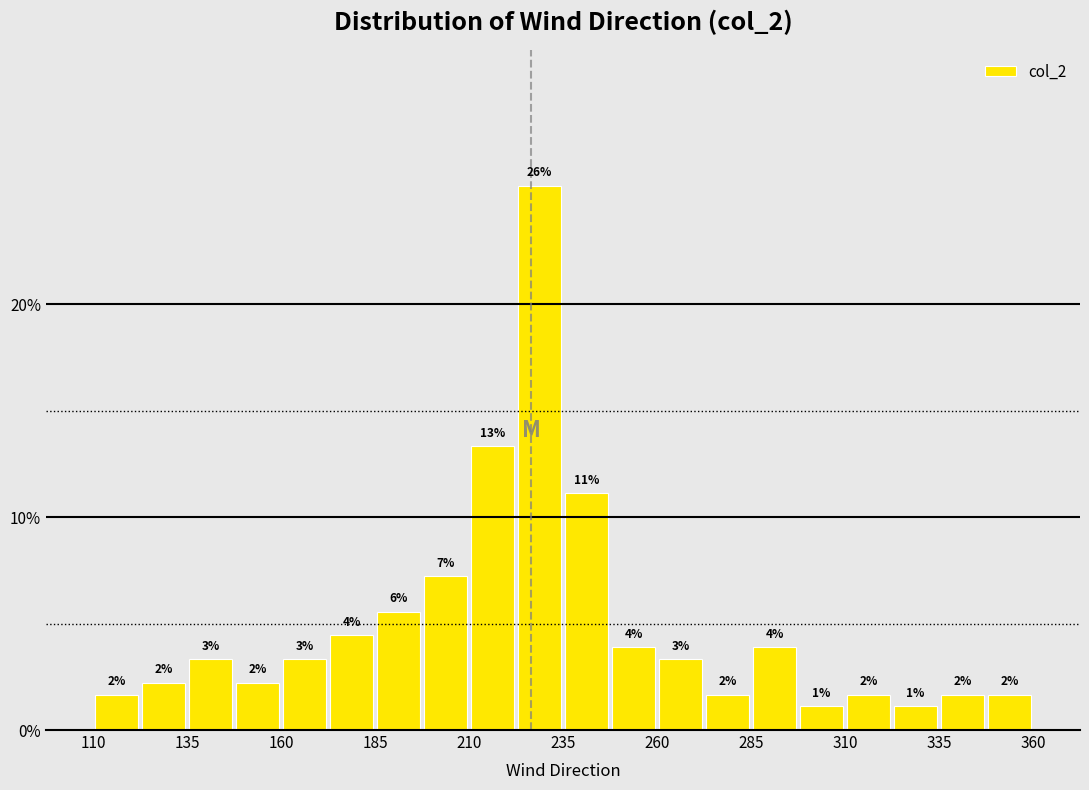

Read against the x-axis, roughly where is the centre of the tallest bar?

230